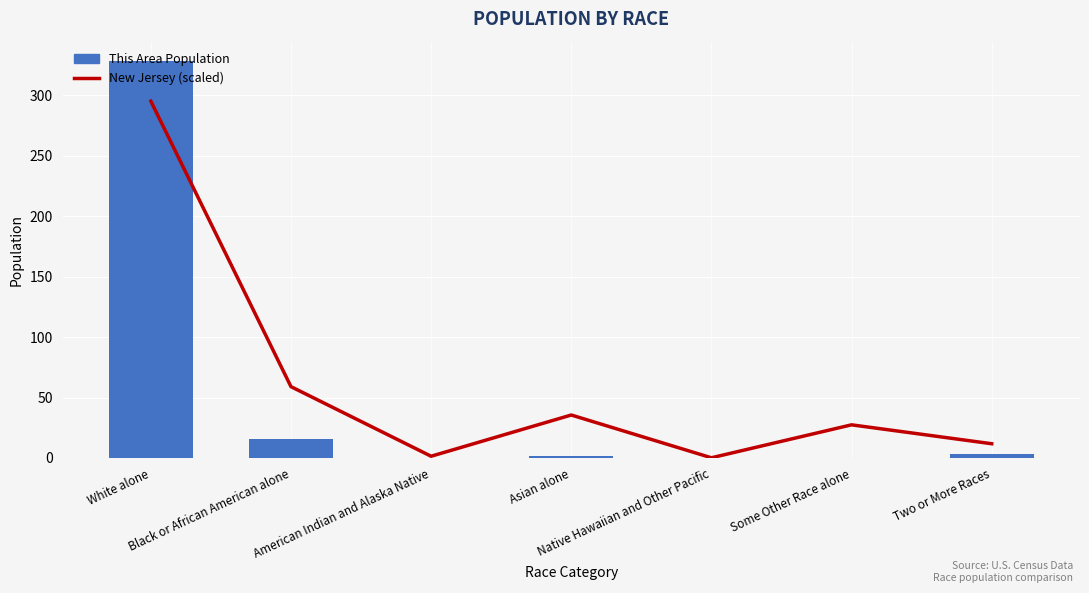

List the series in order of their peak value, lowest first.

New Jersey (scaled), This Area Population